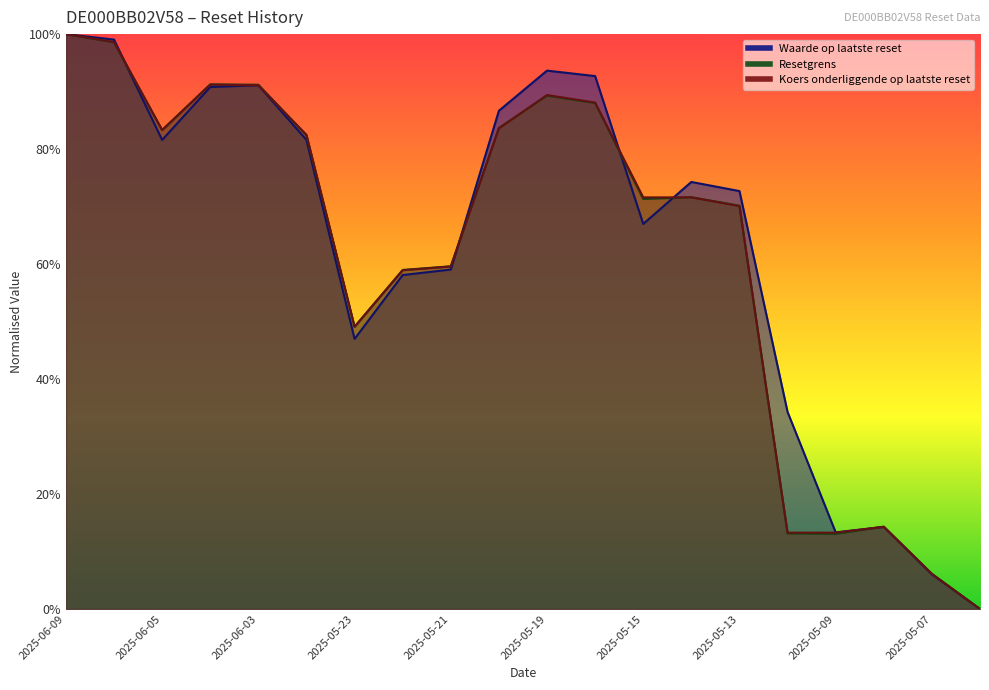

Which series has the widest spread of values?

Waarde op laatste reset